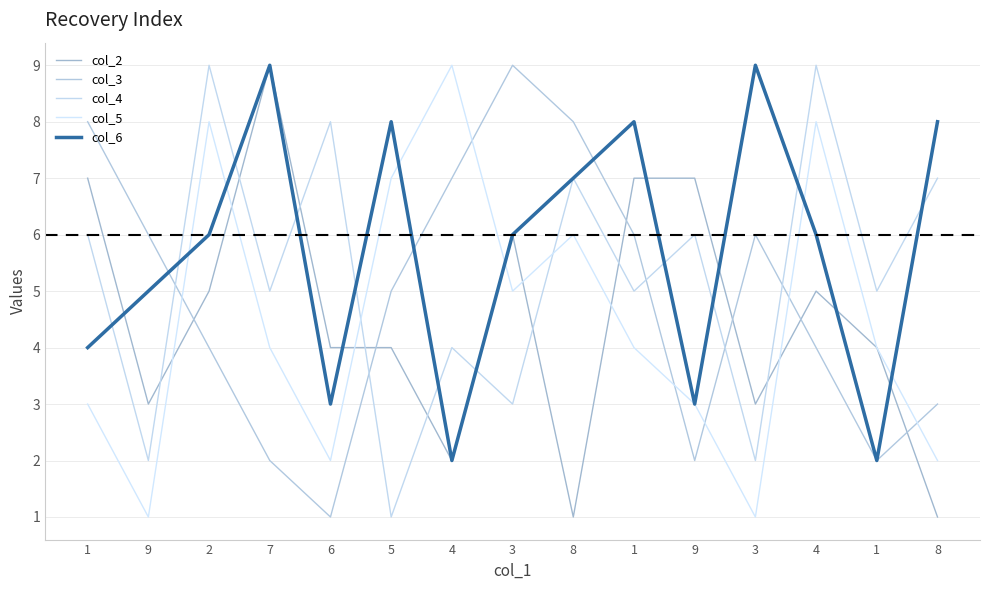

Does the chart display data point markers on the line(s)?

No